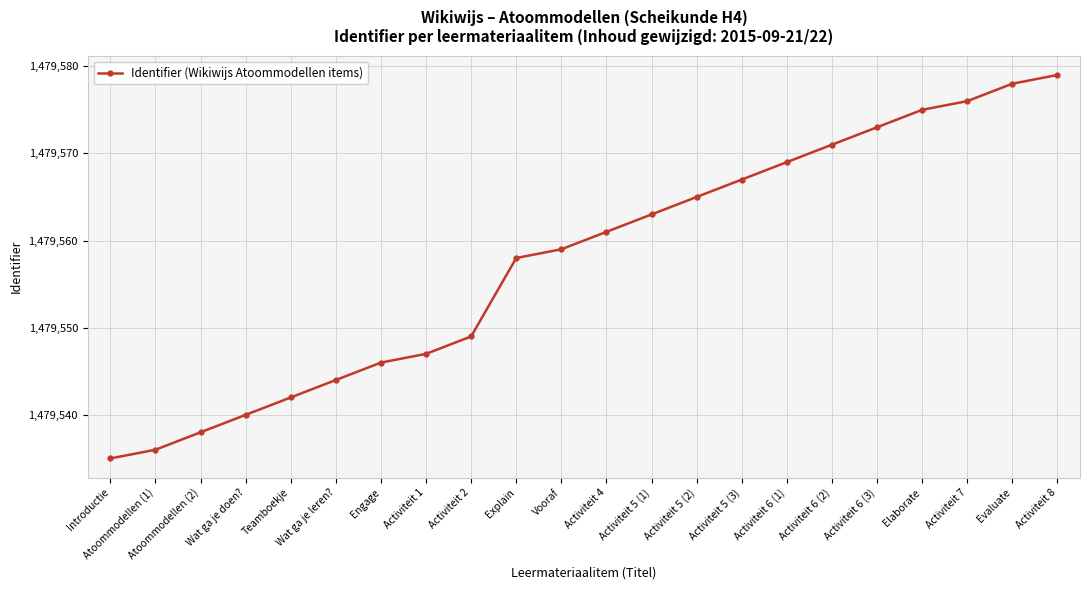

Which label corresponds to the smallest value in the chart?

Introductie